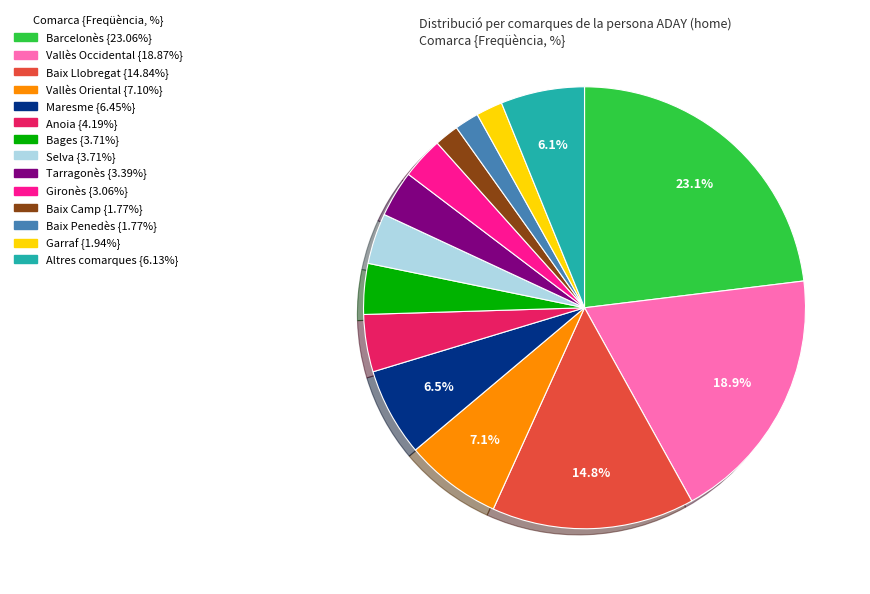

Count the number of slices in the pie.

14